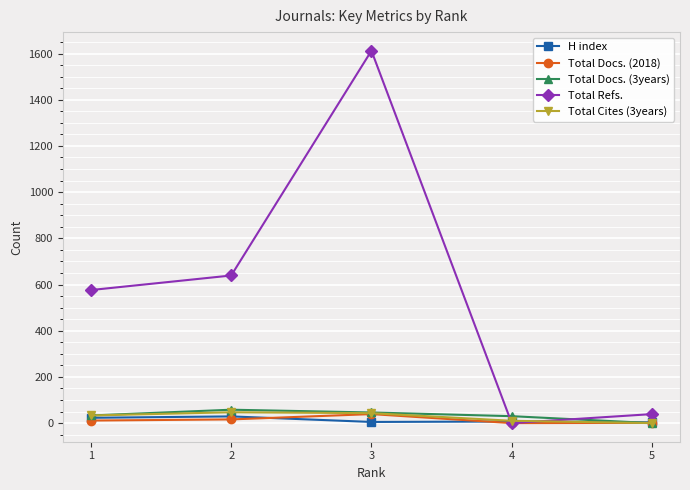

What are all the series names shown in the legend?

H index, Total Docs. (2018), Total Docs. (3years), Total Refs., Total Cites (3years)